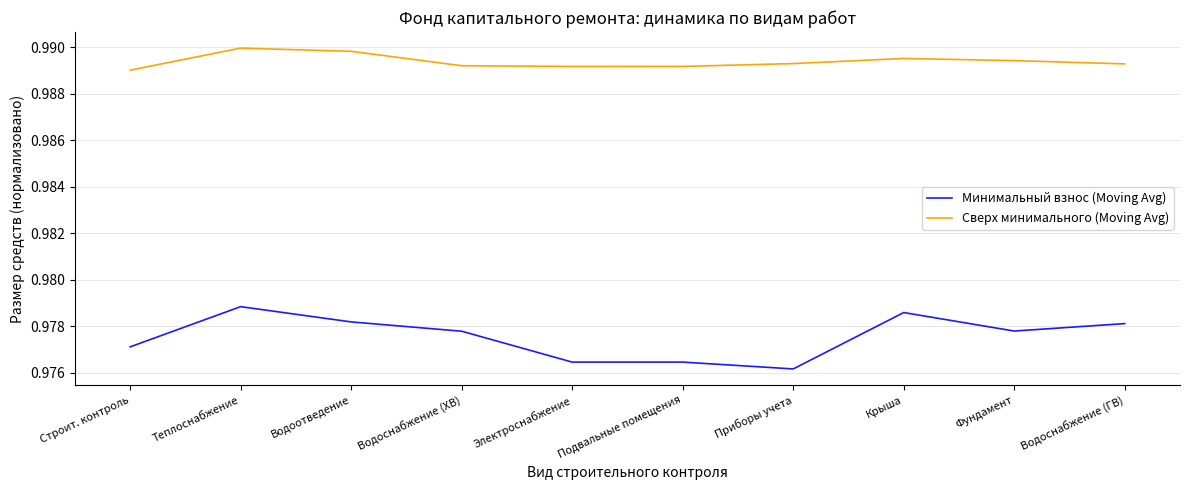

How many Сверх минимального (Moving Avg) values are between 0 and 1?

10